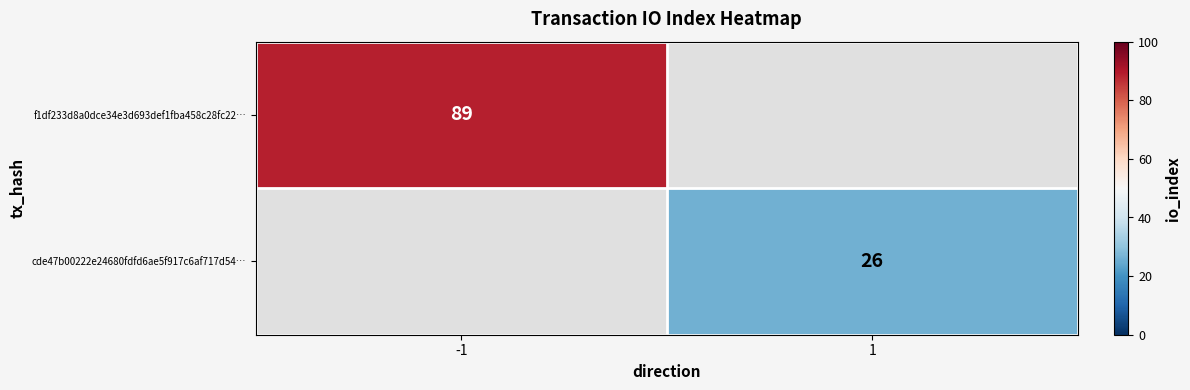

Which label corresponds to the largest value in the chart?

-1